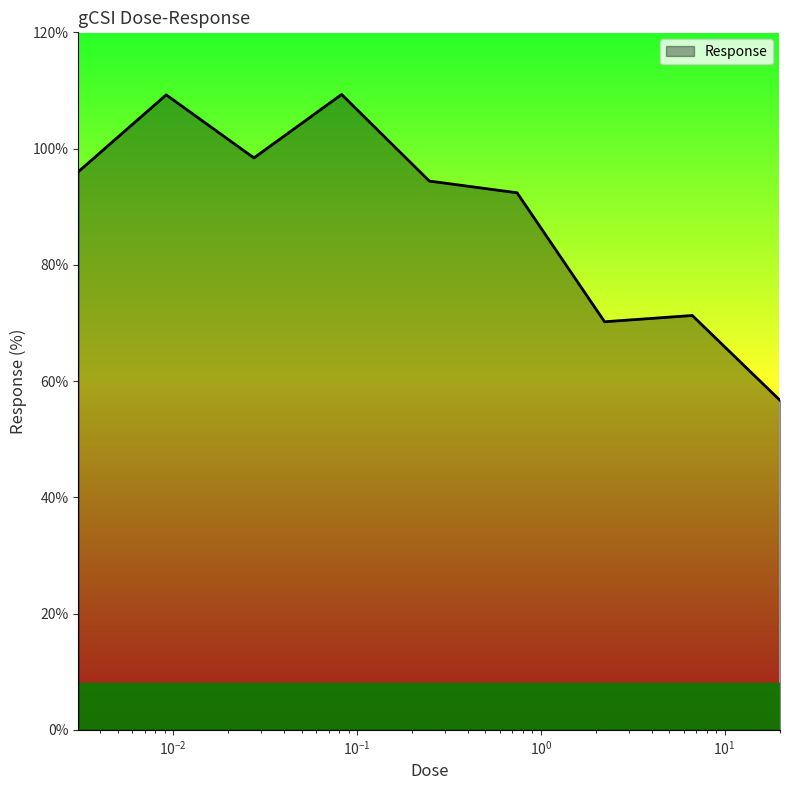

What is the greatest value displayed?

109.3